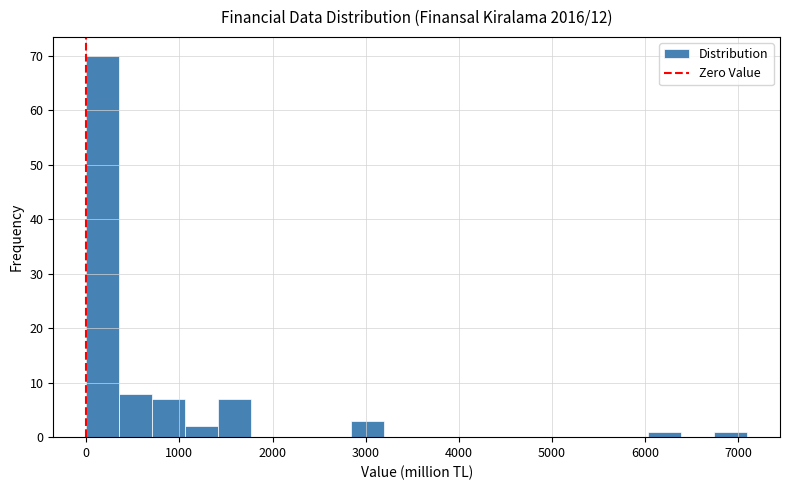

Read against the x-axis, roughly where is the centre of the tallest bar?

200